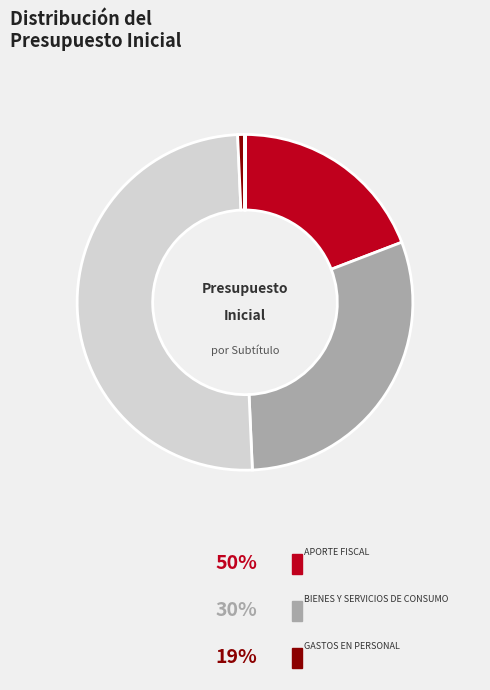

To the nearest percent, what is the difference between the largest and smallest slice percentages?

50%